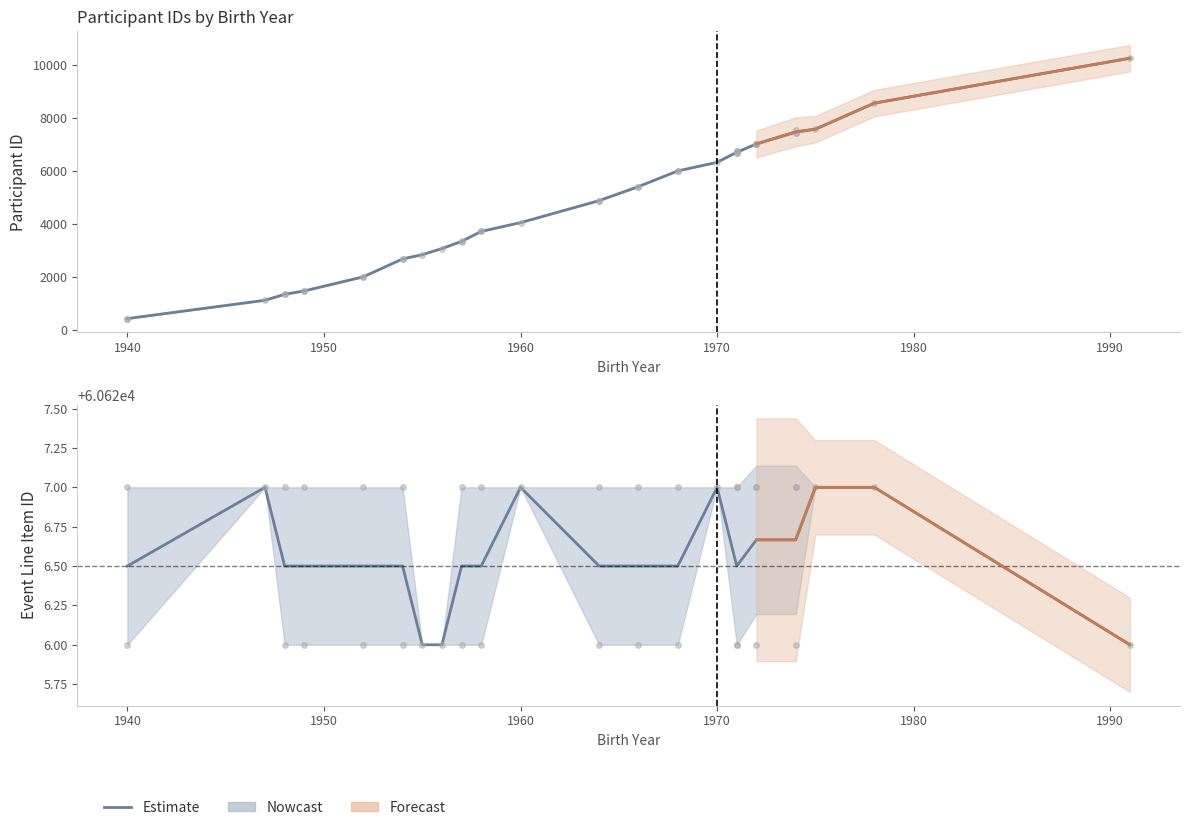

Reading right to left, transcribe all the data shown in this chart.

id: 37=7037	36=7553	35=4062	34=8566	33=7585	32=4892	31=2695	30=445	29=6336	28=5420	27=1135	26=6012	25=3339	24=1360	23=2019	22=7446	21=3731	20=6746	19=6690	18=1488	17=7023	16=2019	15=2854	14=4892	13=445	12=2695	11=1360	10=7446	9=3731	8=5420	7=6012	6=3373	5=6746	4=6690	3=3084	2=10259	1=1488	0=7023
mszsz_line_item_id: 37=60627	36=60627	35=60627	34=60627	33=60627	32=60627	31=60627	30=60627	29=60627	28=60627	27=60627	26=60627	25=60627	24=60627	23=60627	22=60627	21=60627	20=60627	19=60627	18=60627	17=60627	16=60626	15=60626	14=60626	13=60626	12=60626	11=60626	10=60626	9=60626	8=60626	7=60626	6=60626	5=60626	4=60626	3=60626	2=60626	1=60626	0=60626
szuletesi_ev: 37=1972	36=1974	35=1960	34=1978	33=1975	32=1964	31=1954	30=1940	29=1970	28=1966	27=1947	26=1968	25=1957	24=1948	23=1952	22=1974	21=1958	20=1971	19=1971	18=1949	17=1972	16=1952	15=1955	14=1964	13=1940	12=1954	11=1948	10=1974	9=1958	8=1966	7=1968	6=1957	5=1971	4=1971	3=1956	2=1991	1=1949	0=1972